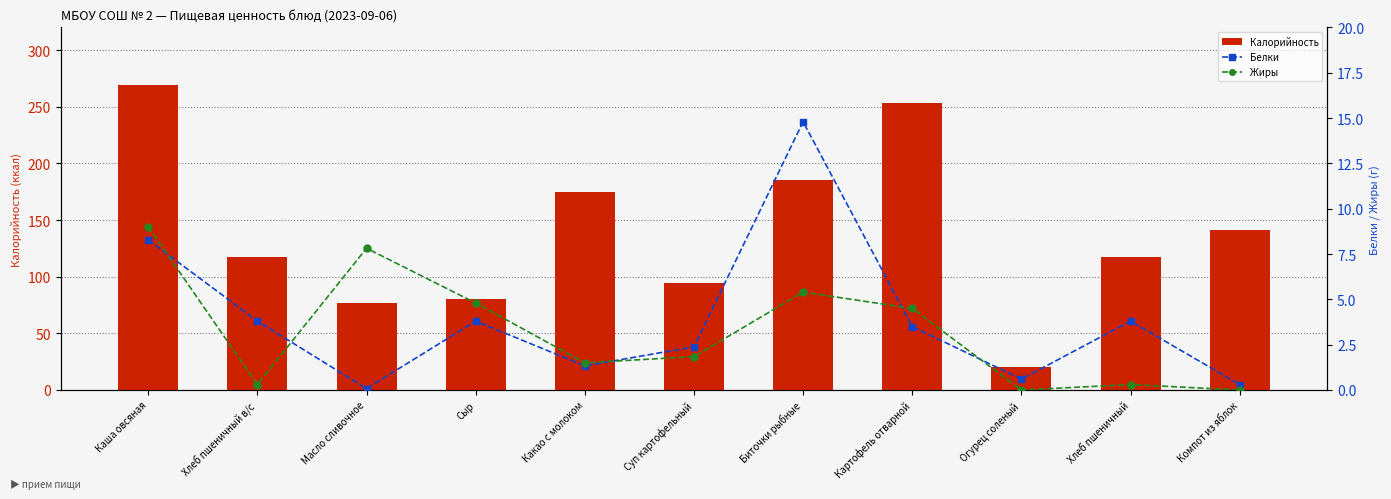

What is the difference between the highest and lowest values at Сыр?

76.2